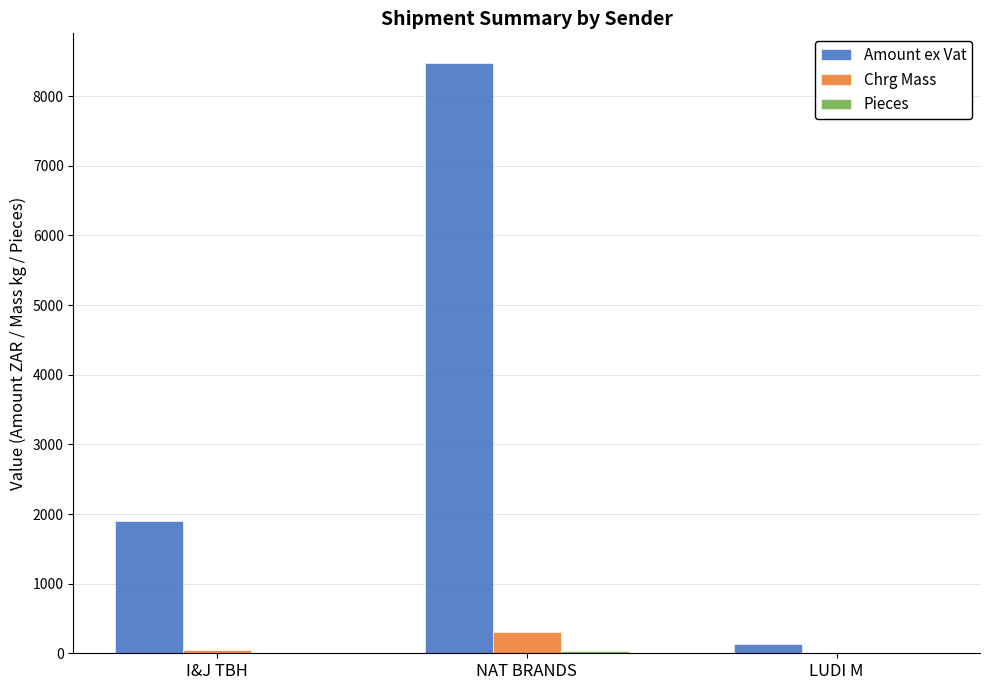

Which category has the highest value across all series?

NAT BRANDS